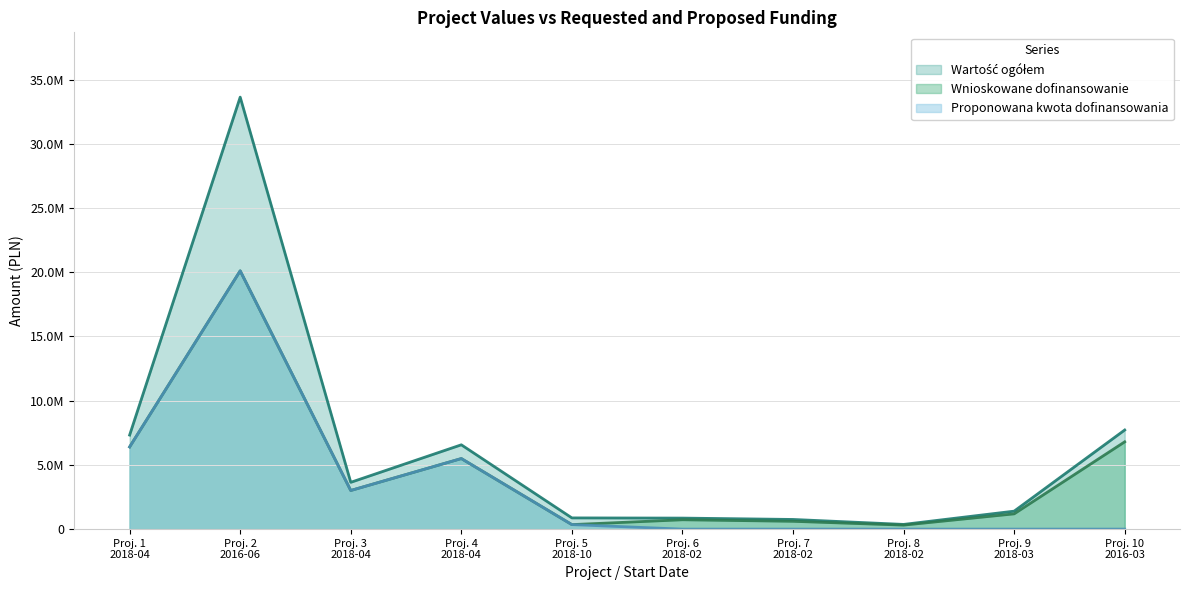

Reading left to right, what are all the values shown in this chart?

Wartość ogółem: 7323102.0	33638480.3	3644090.2	6565516.2	873121.0	858708.0	752498.0	367055.7	1399185.2	7718613.4
Wnioskowane dofinansowanie: 6400019.6	20112262.0	3008673.6	5494957.8	351341.0	728481.8	609255.6	311307.3	1189307.4	6796749.1
Proponowana kwota dofinansowania: 6400019.6	20112262.0	3008673.6	5494957.8	351341.0	0.0	0.0	0.0	0.0	0.0